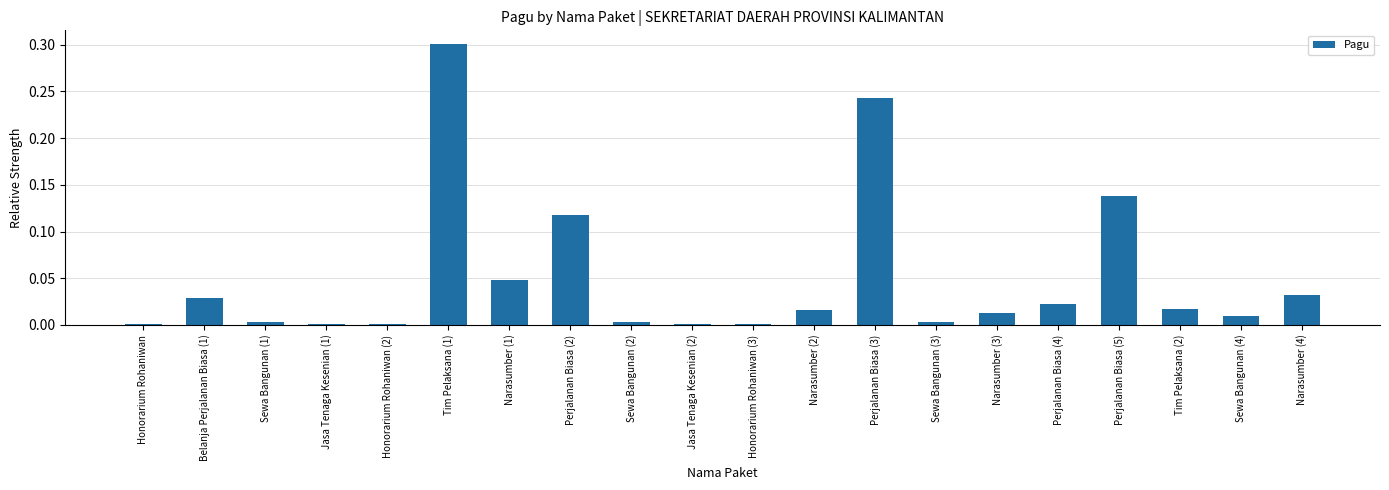

The value at Narasumber (4) is 0.0. True or false?

True